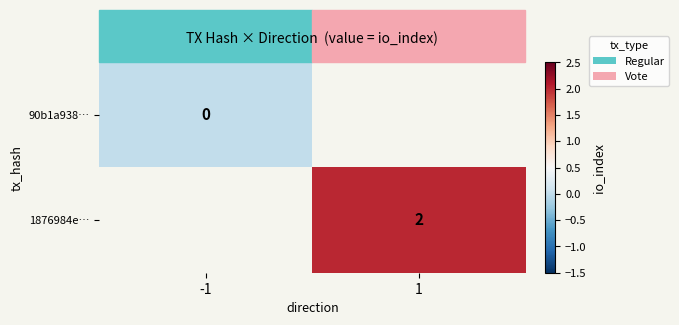

Is it true that 1876984e… equals 1 at 1?

False